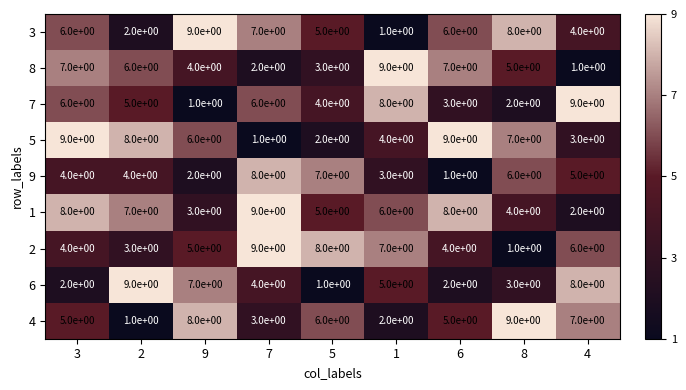

What is the sum of the 2 values at 9 and 2?

8